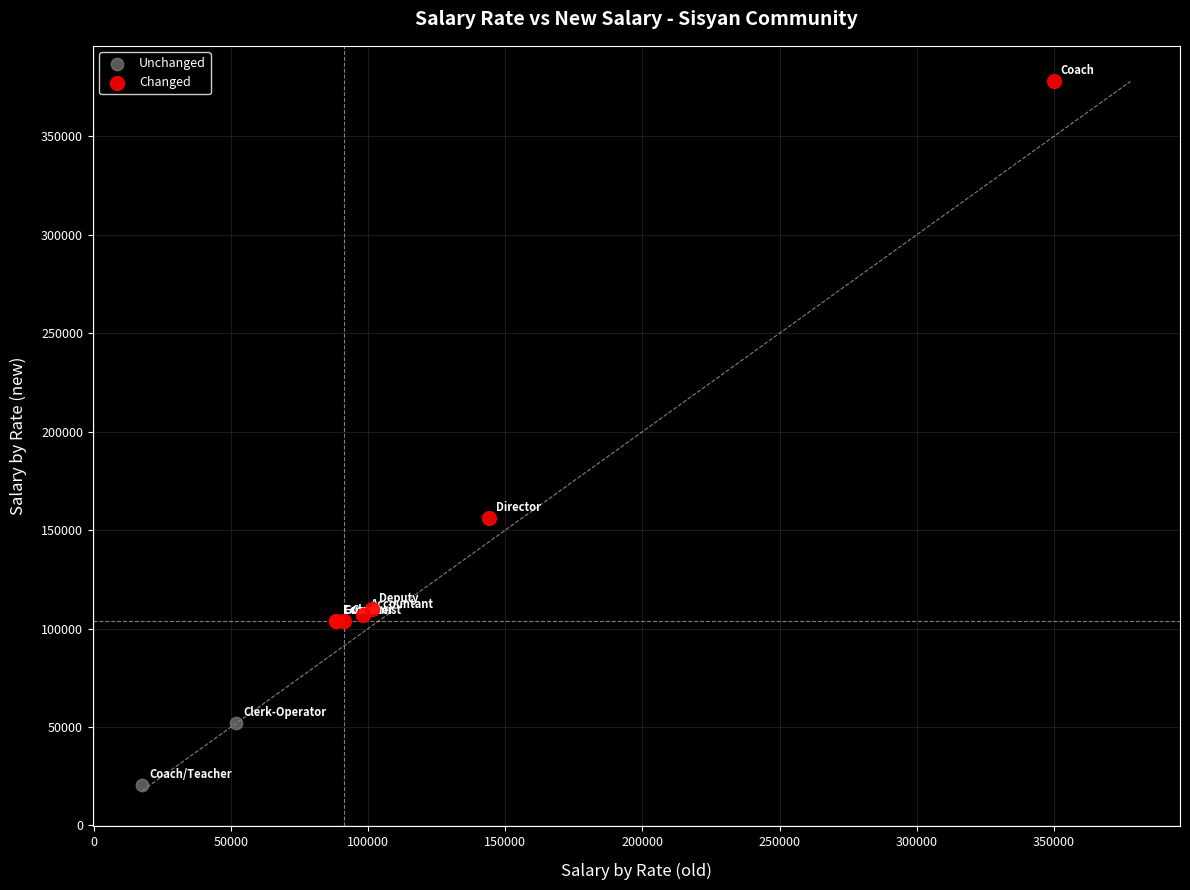

Which series reaches the minimum Y coordinate?

Unchanged